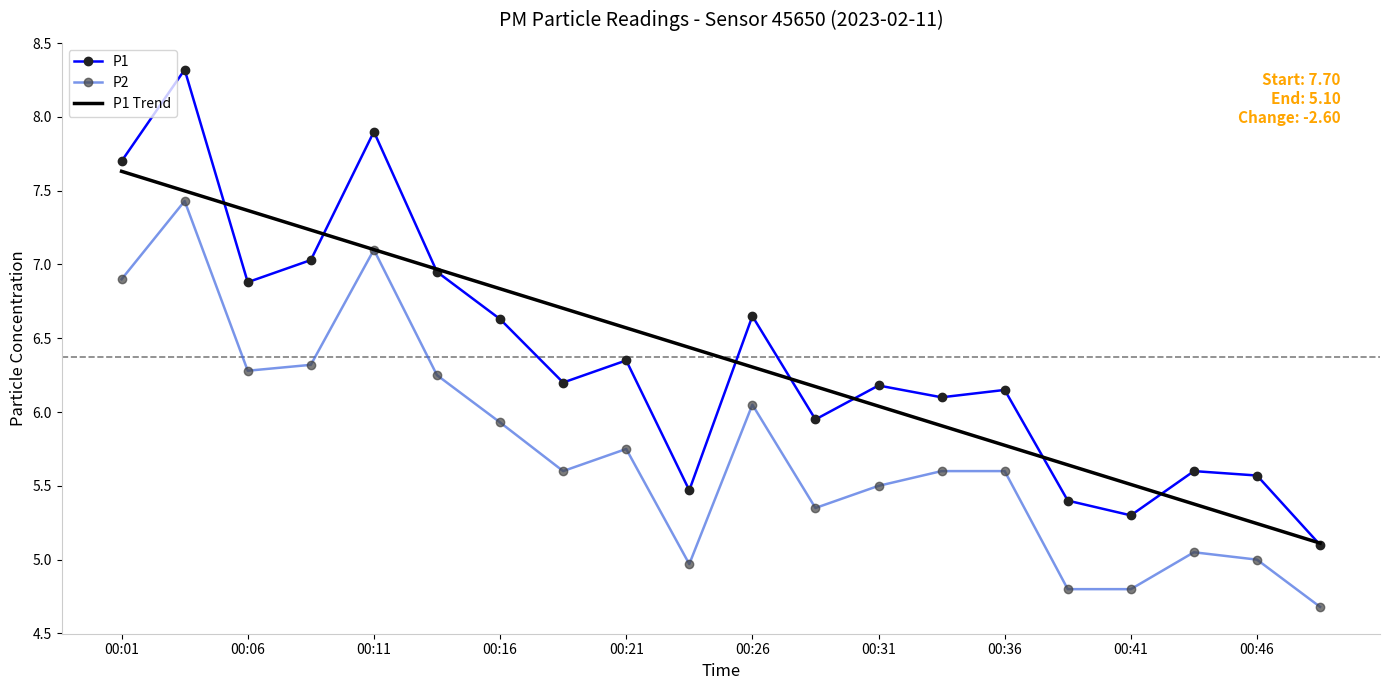

What is the difference between the maximum and second lowest values in the P1 Trend series?

2.4